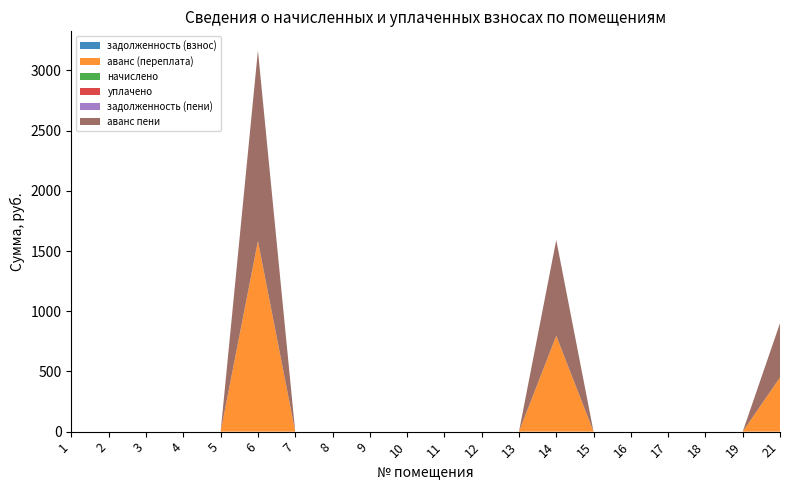

Reading right to left, what are all the values shown in this chart?

задолженность (взнос): 21=0.0	19=0.0	18=0.0	17=0.0	16=0.0	15=0.0	14=0.0	13=0.0	12=0.0	11=0.0	10=0.0	9=0.0	8=0.0	7=0.0	6=0.0	5=0.0	4=0.0	3=0.0	2=0.0	1=0.0
аванс (переплата): 21=450.4	19=0.0	18=0.0	17=0.0	16=0.0	15=0.0	14=795.9	13=0.0	12=0.0	11=0.0	10=0.0	9=0.0	8=0.0	7=0.0	6=1583.2	5=0.0	4=0.0	3=0.0	2=0.0	1=0.0
начислено: 21=0.0	19=0.0	18=0.0	17=0.0	16=0.0	15=0.0	14=0.0	13=0.0	12=0.0	11=0.0	10=0.0	9=0.0	8=0.0	7=0.0	6=0.0	5=0.0	4=0.0	3=0.0	2=0.0	1=0.0
уплачено: 21=0.0	19=0.0	18=0.0	17=0.0	16=0.0	15=0.0	14=0.0	13=0.0	12=0.0	11=0.0	10=0.0	9=0.0	8=0.0	7=0.0	6=0.0	5=0.0	4=0.0	3=0.0	2=0.0	1=0.0
задолженность (пени): 21=0.0	19=0.0	18=0.0	17=0.0	16=0.0	15=0.0	14=0.0	13=0.0	12=0.0	11=0.0	10=0.0	9=0.0	8=0.0	7=0.0	6=0.0	5=0.0	4=0.0	3=0.0	2=0.0	1=0.0
аванс пени: 21=450.4	19=0.0	18=0.0	17=0.0	16=0.0	15=0.0	14=795.9	13=0.0	12=0.0	11=0.0	10=0.0	9=0.0	8=0.0	7=0.0	6=1583.2	5=0.0	4=0.0	3=0.0	2=0.0	1=0.0